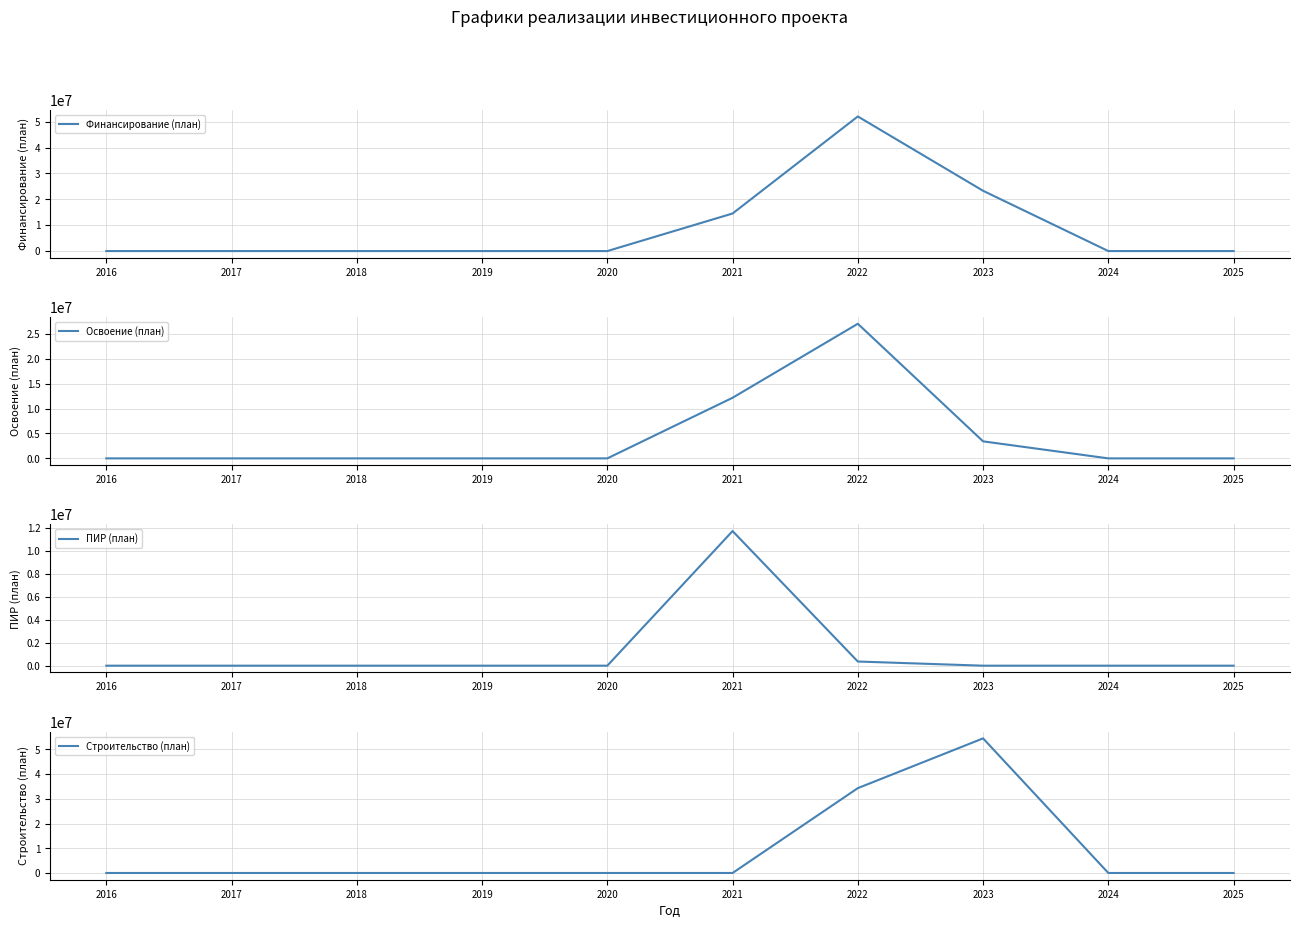

At which label does Строительство (план) reach its peak?

2023